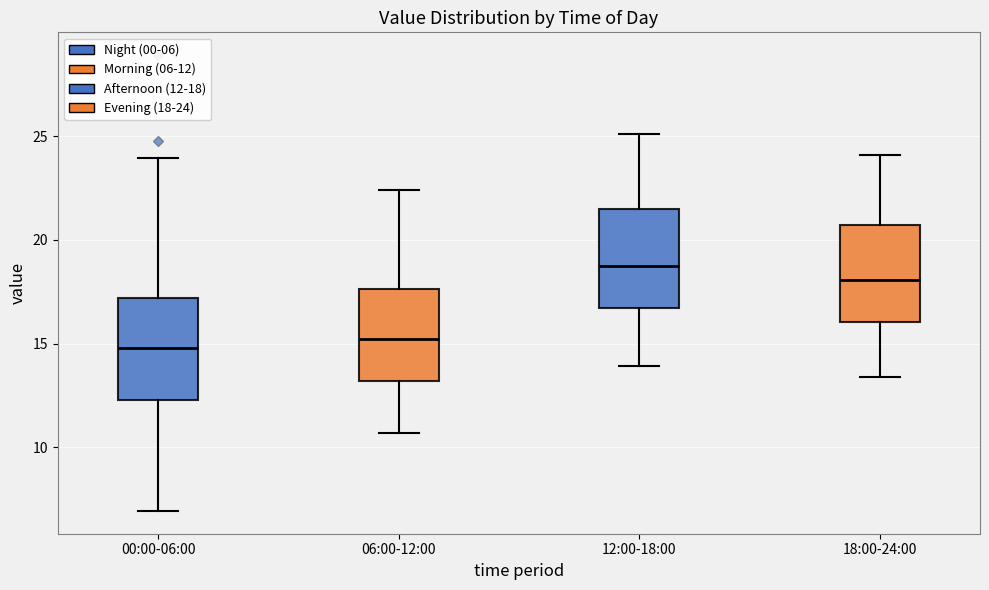

Where does the lower whisker of the box for 12:00-18:00 end on the y-axis? The values are not printed on the chart, so give them approximately, as read against the axis.

14.0